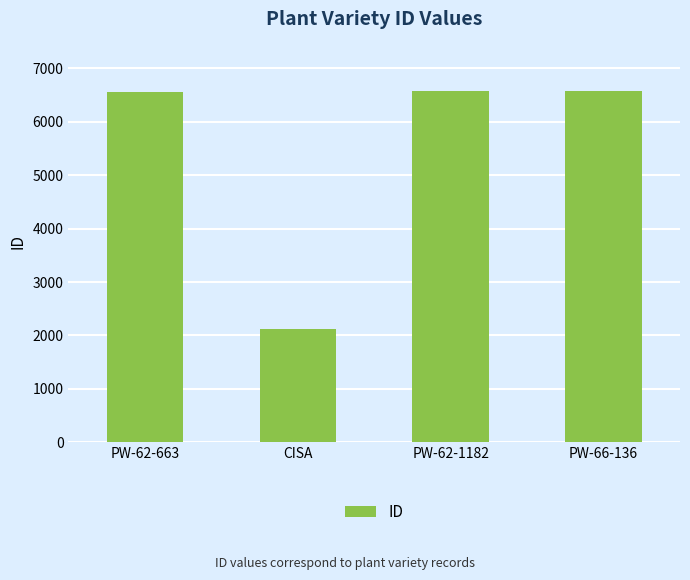

What is the value of the 2nd bar from the left?

2126